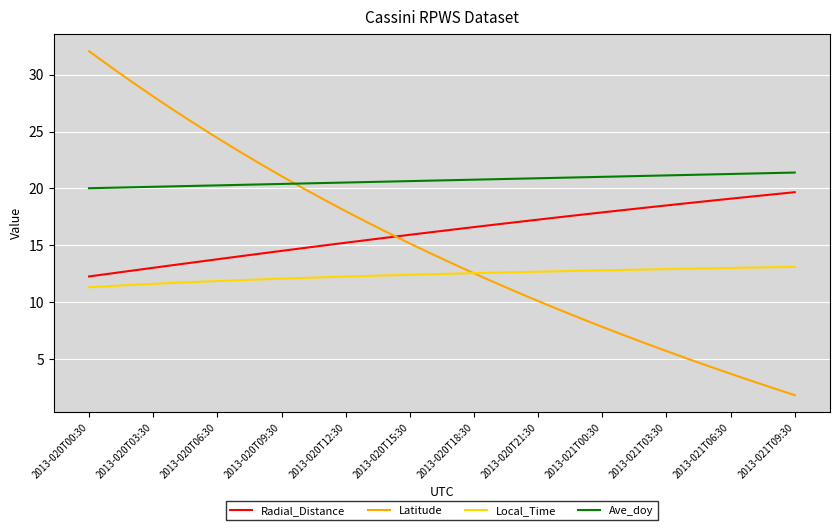

List the series in order of their peak value, highest first.

Latitude, Ave_doy, Radial_Distance, Local_Time